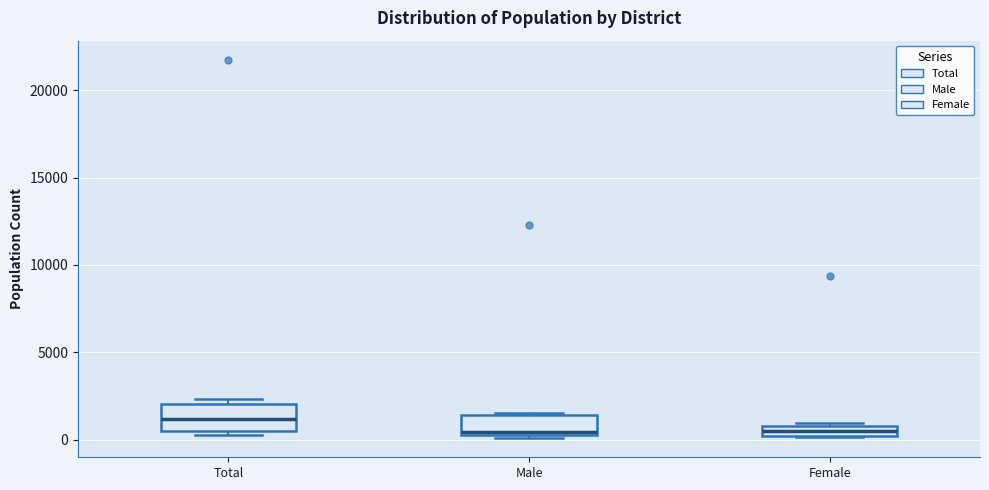

Where is the upper edge of the box for Male on the y-axis? The values are not printed on the chart, so give them approximately, as read against the axis.

1500